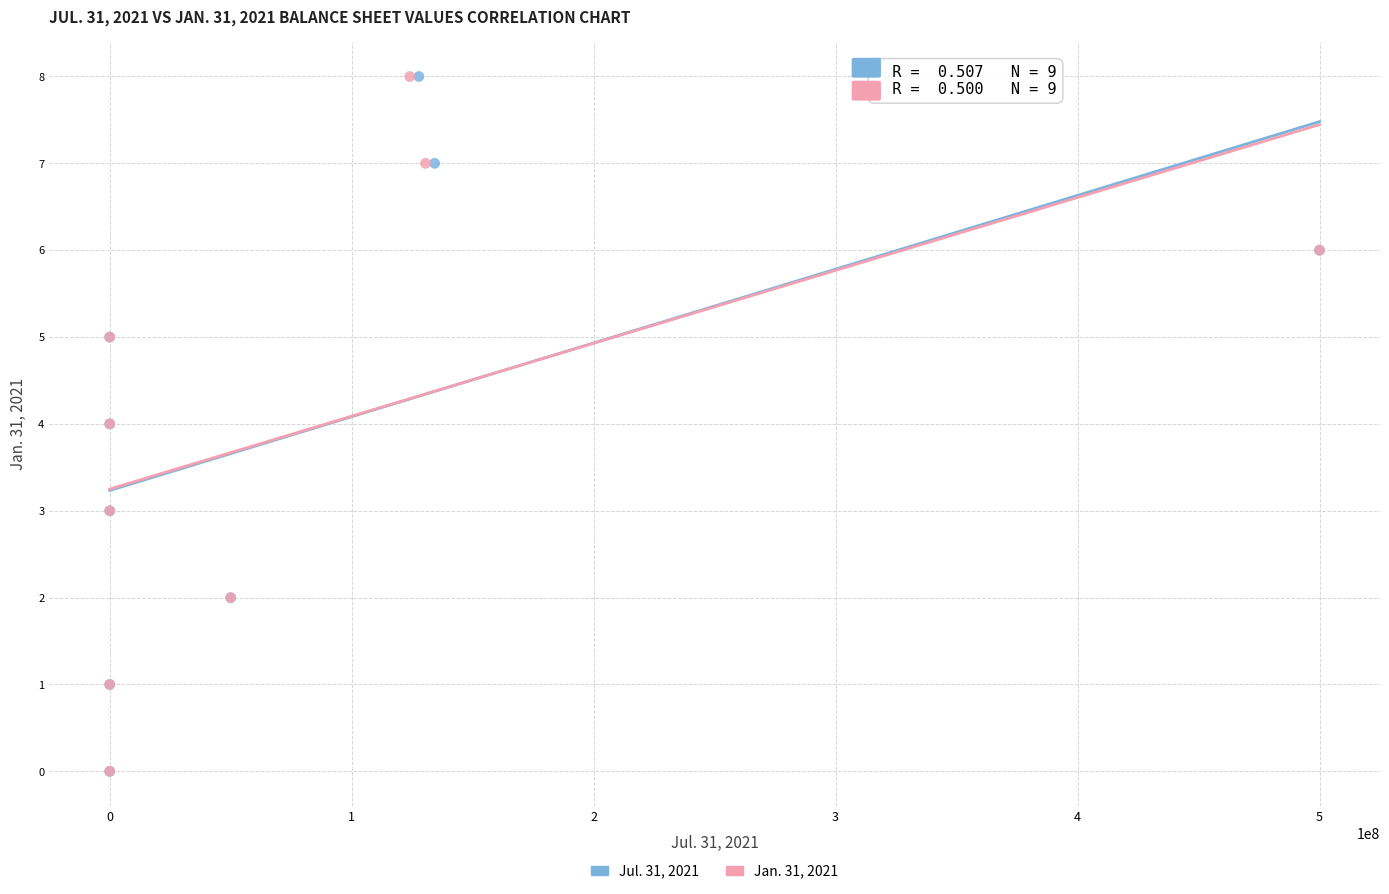

What are all the series names shown in the legend?

Jul. 31, 2021, Jan. 31, 2021